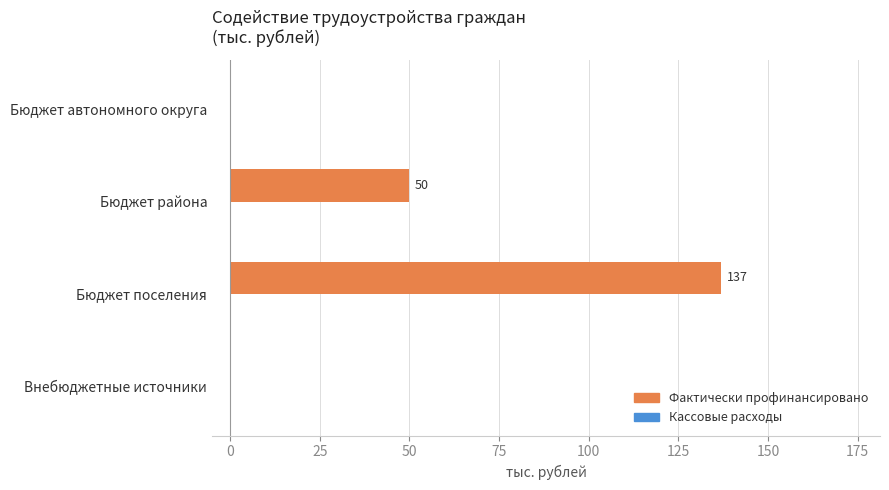

What is the change in value from Бюджет поселения to Внебюджетные источники?

-137